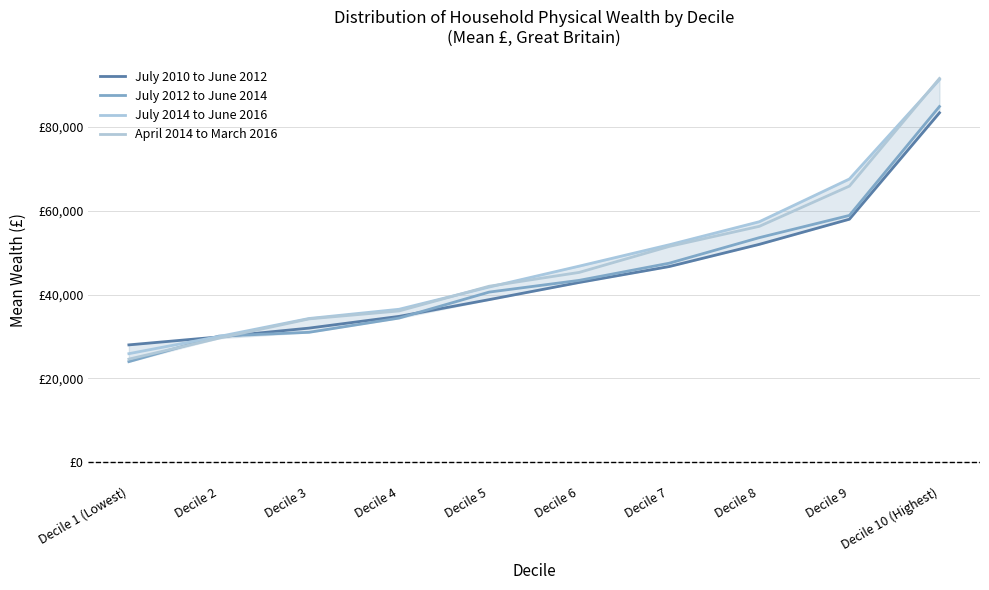

What is the minimum value shown in the chart?

24000